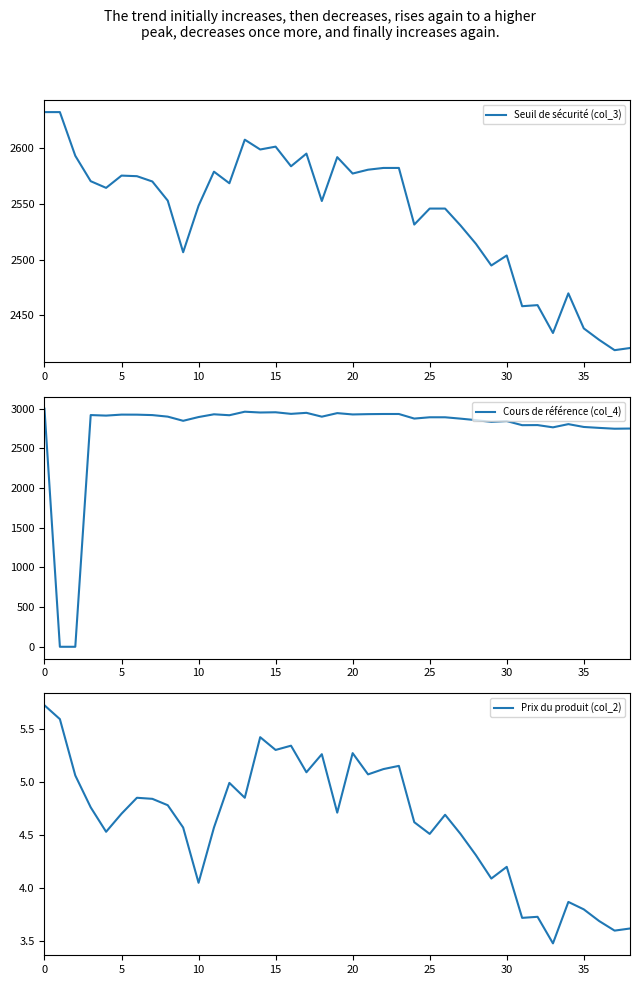

How many interior local peaks does the Prix du produit (col_2) series have?

11